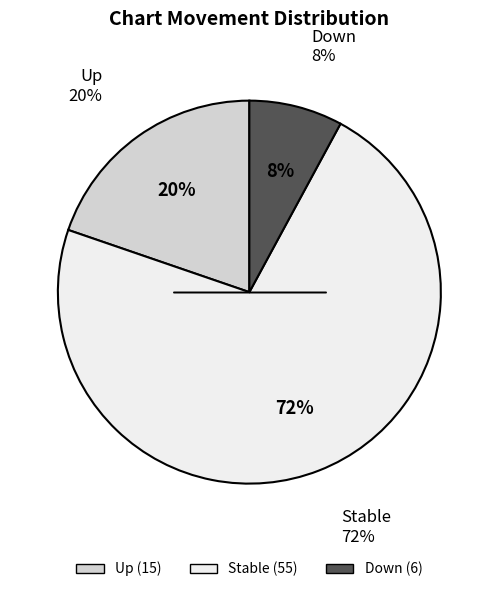

The - slice represents 65% of the pie. True or false?

False